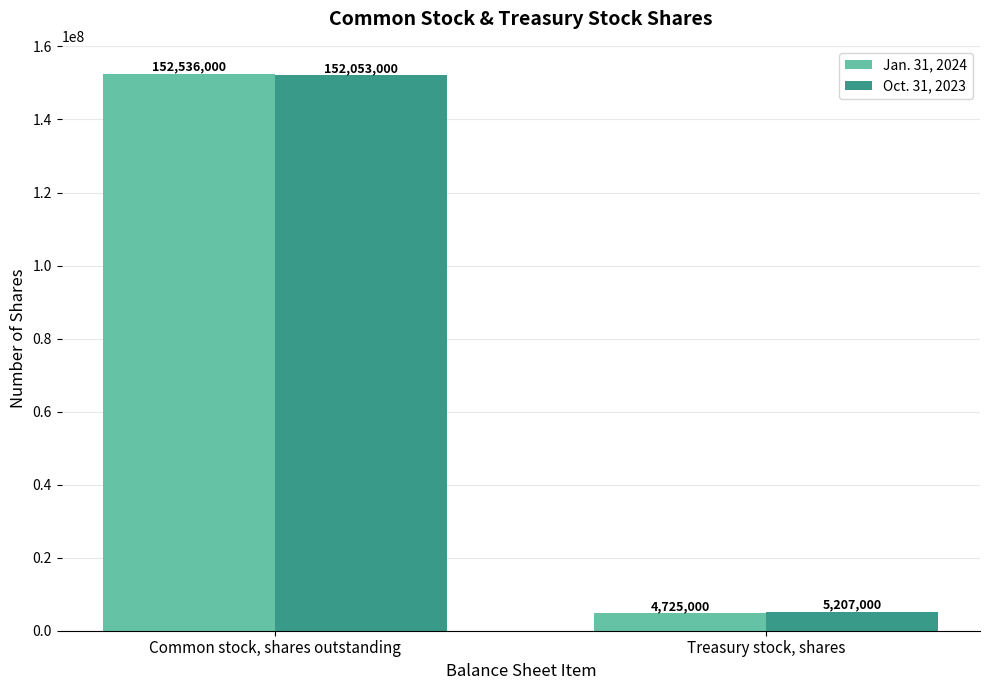

Which category has the lowest value across all series?

Treasury stock, shares